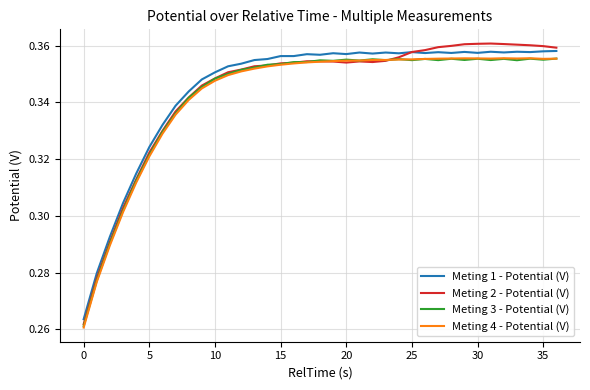

Which series has the widest spread of values?

Meting 2 - Potential (V)